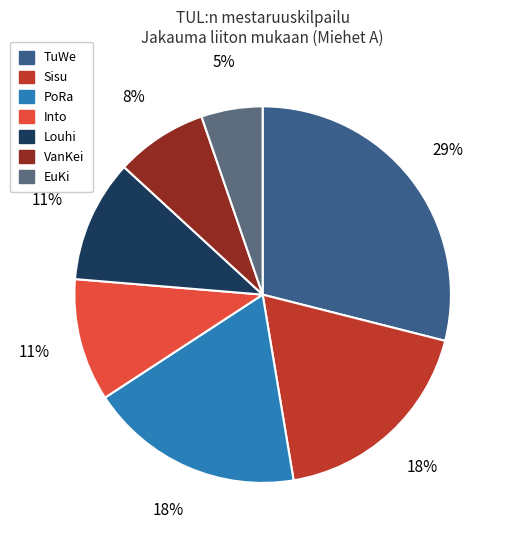

Is there any slice that represents more than half of the pie?

No